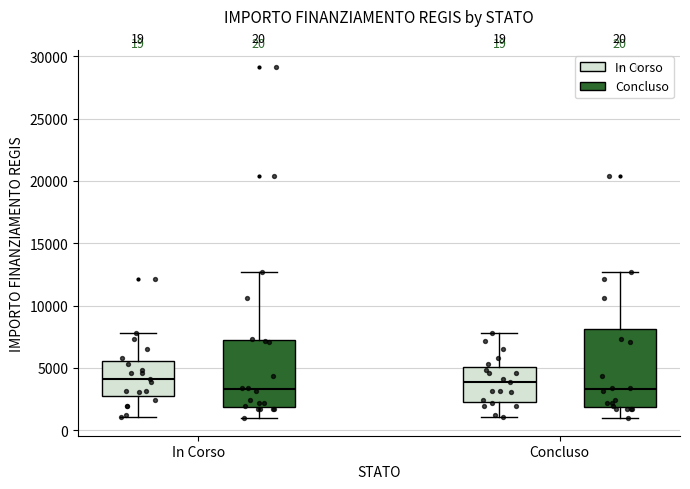

Which box is the tallest, from its lower edge to its upper edge?

Concluso (Concluso)